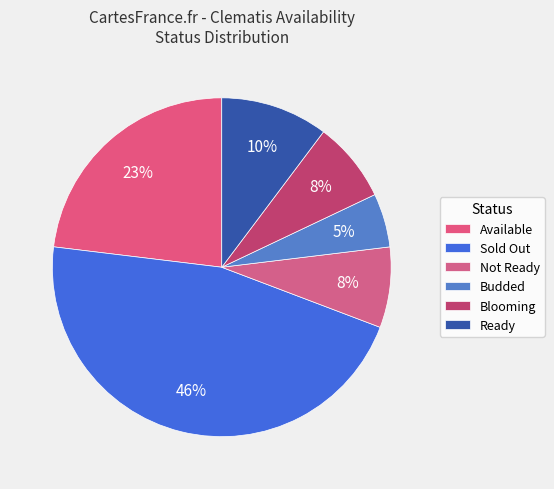

Does Sold Out account for over 50% of the chart?

No